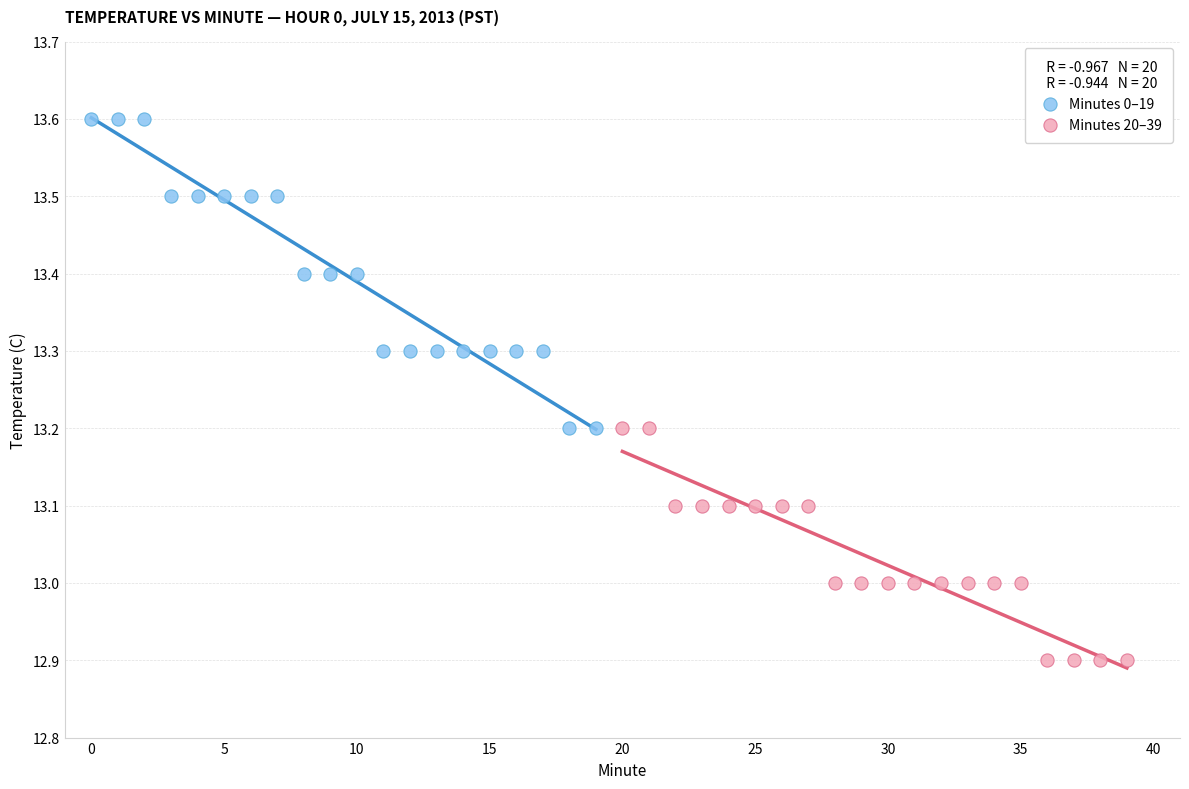

Which series contains the highest Y value?

Minutes 0–19